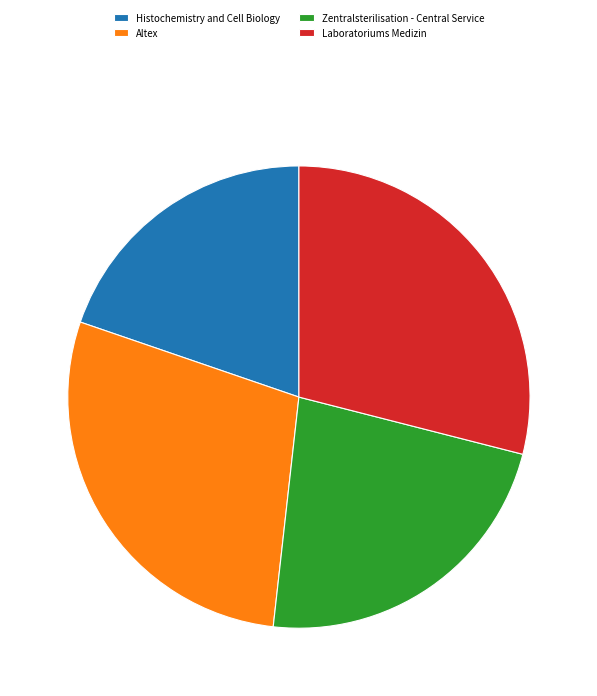

What is the ratio of the value at Altex to the value at Laboratoriums Medizin?

1.0